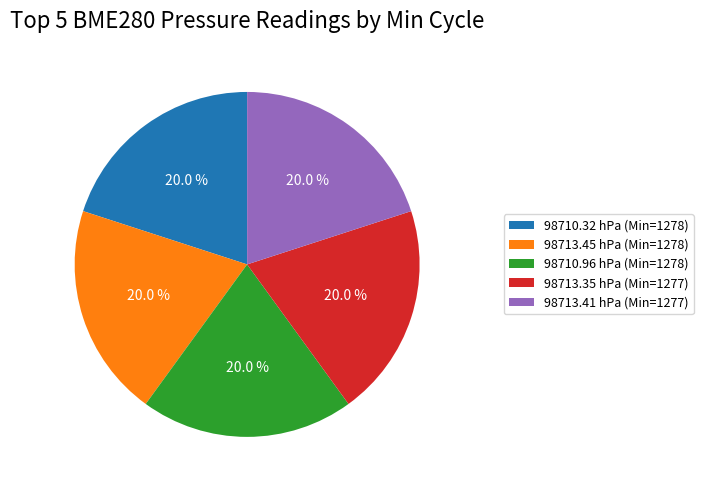

How much of the chart is everything except 98710.32 hPa (Min=1278)?

80.0%